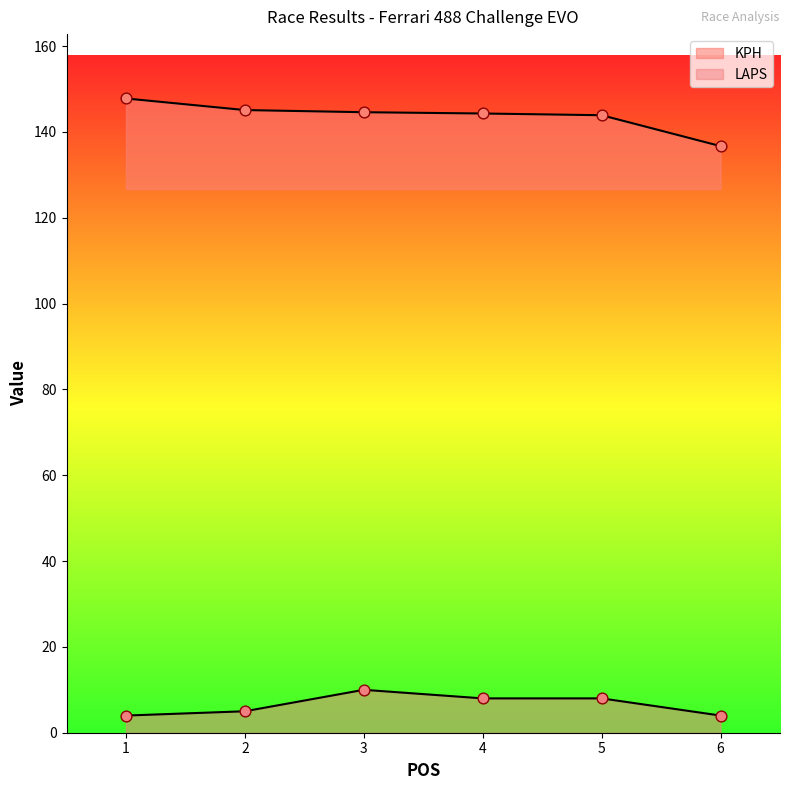

Which series reaches the minimum Y coordinate?

LAPS